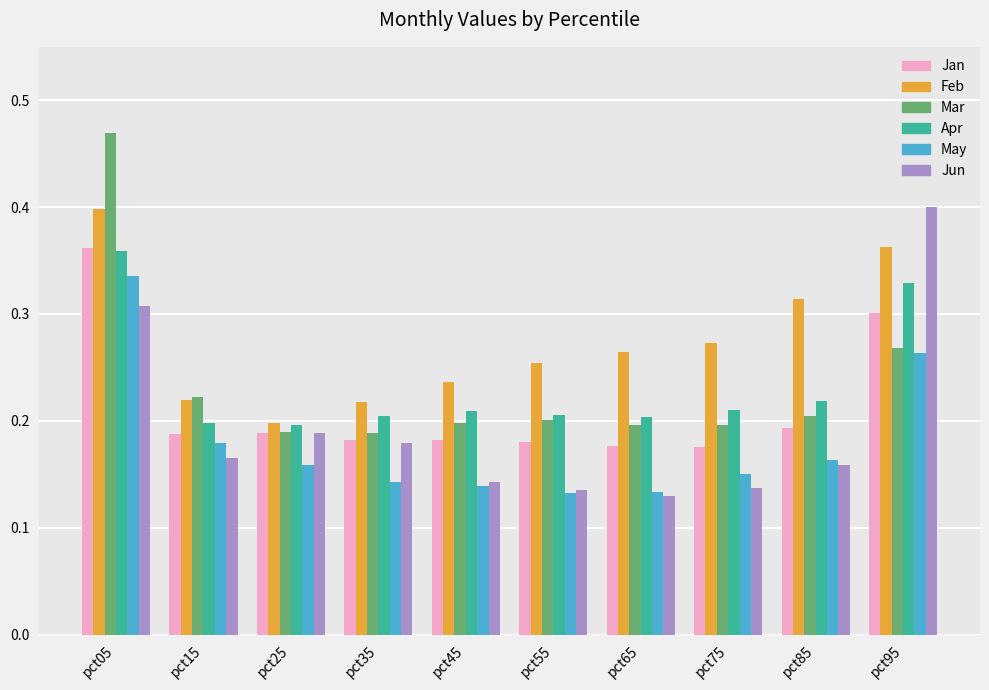

At which label does May reach its peak?

pct05